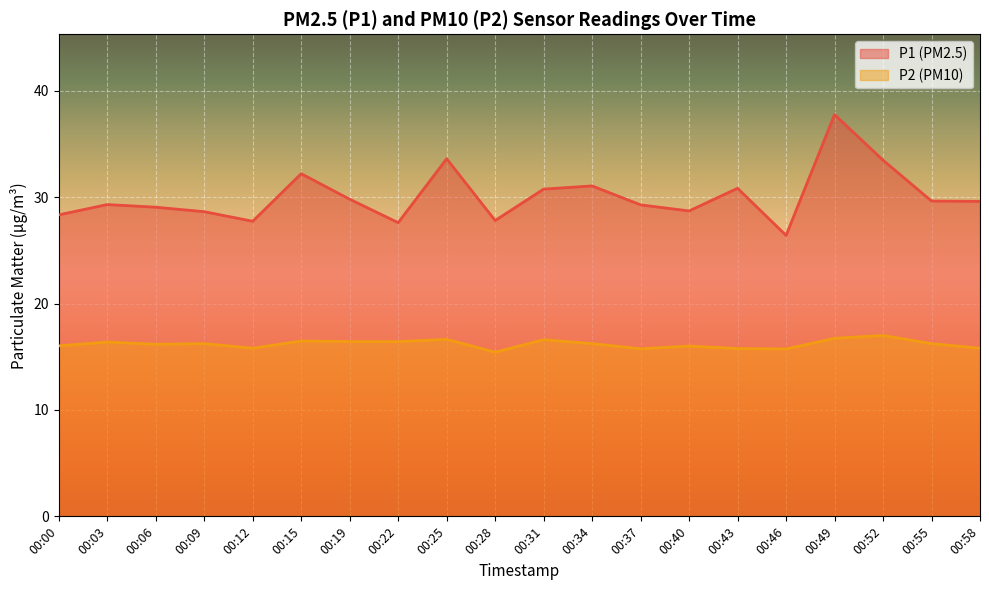

List the series in order of their peak value, highest first.

P1 (PM2.5), P2 (PM10)